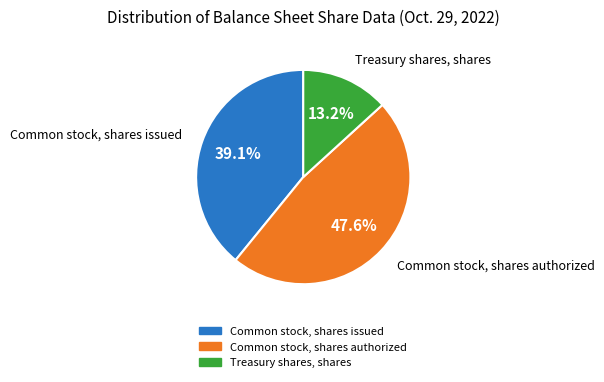

Rank the categories by value from lowest to highest.

Treasury shares, shares, Common stock, shares issued, Common stock, shares authorized